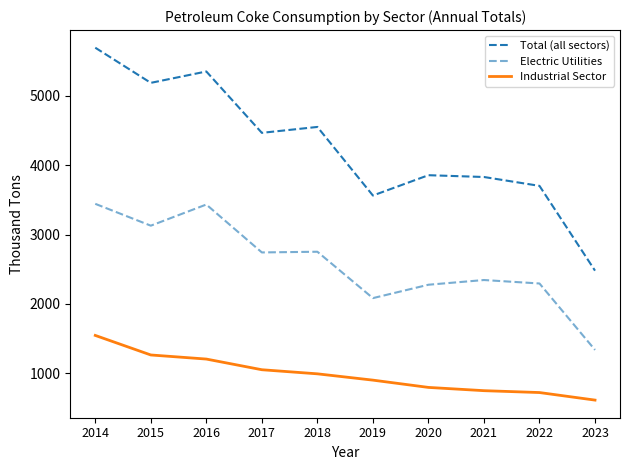

What is the difference between the maximum and minimum values in the Industrial Sector series?

933